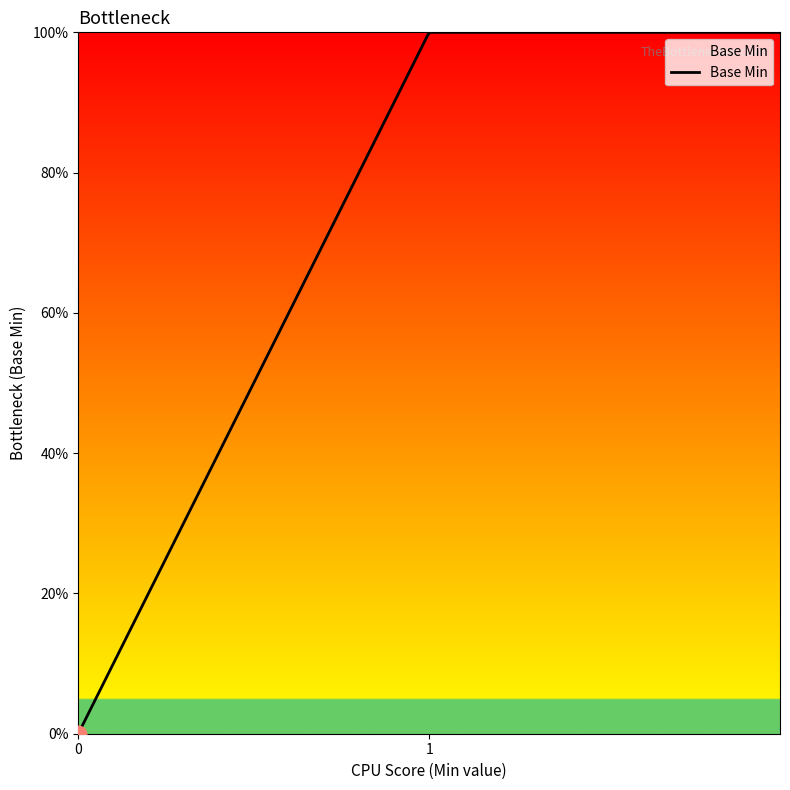

Does the chart have visible grid lines?

No